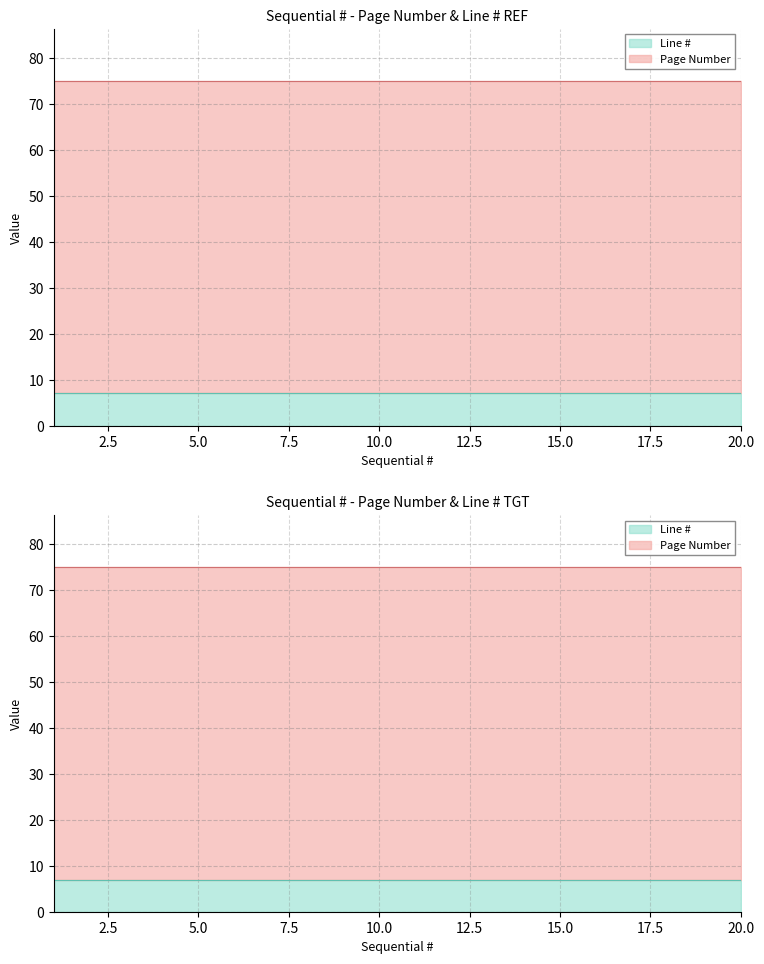

What is the value of the Page Number point at the 6th from the left?

68